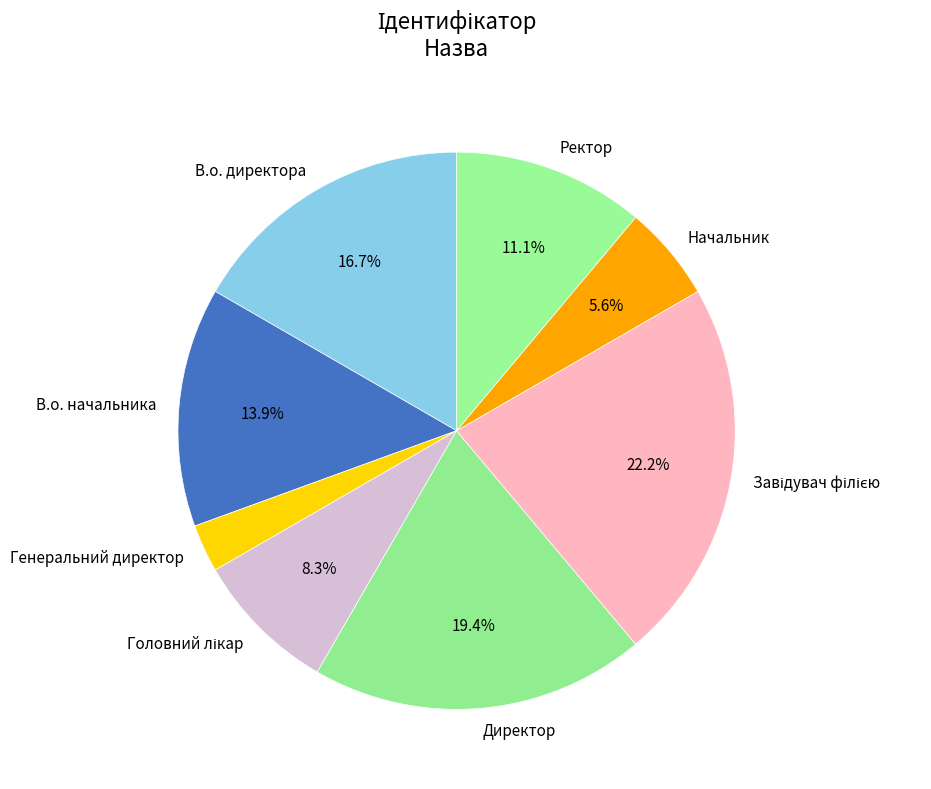

Is there a majority slice in this chart?

No